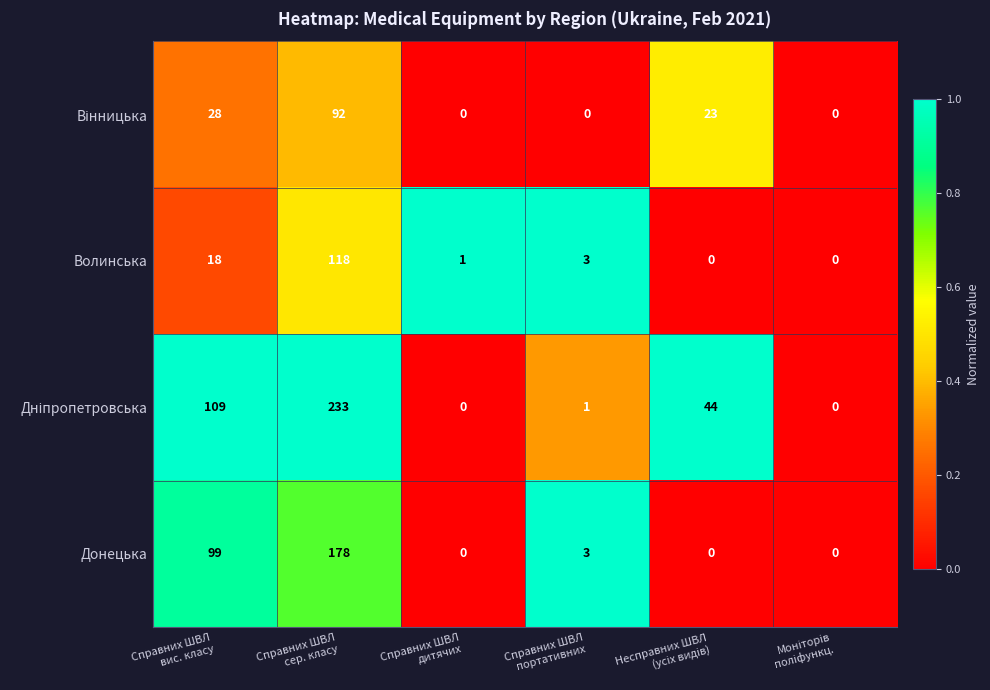

Count the number of data series in this chart.

4